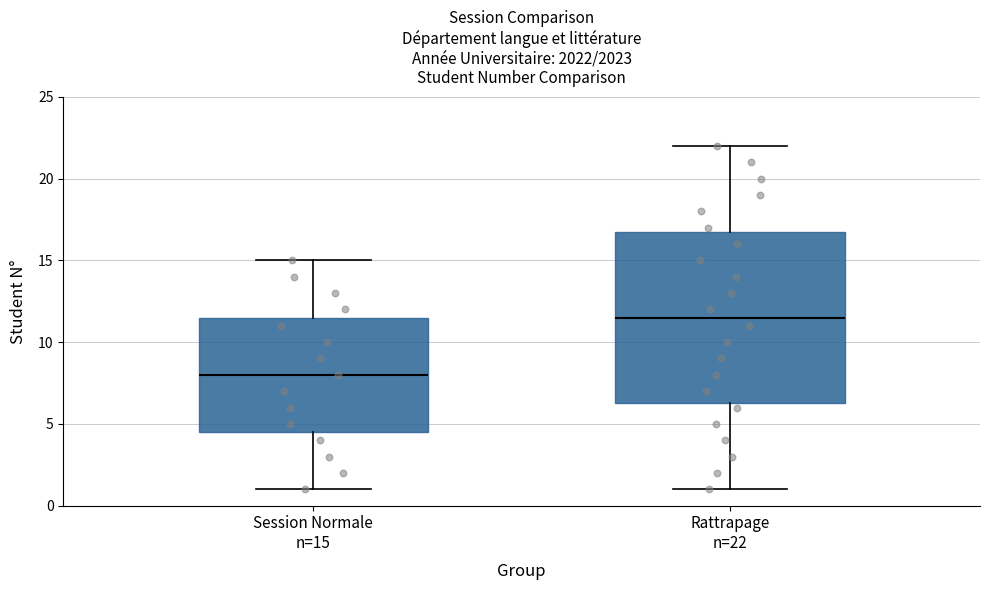

Reading left to right, transcribe this box plot: for each box, give where its median line is, the range the box spans, and where its two whiskers end, as read against the y-axis. The values are not printed on the chart, so give them approximately, as read against the axis.

Session Normale n=15: median 8.0, box 4.5 to 11.5, whiskers 1.0 to 15.0
Rattrapage n=22: median 11.5, box 6.5 to 17.0, whiskers 1.0 to 22.0